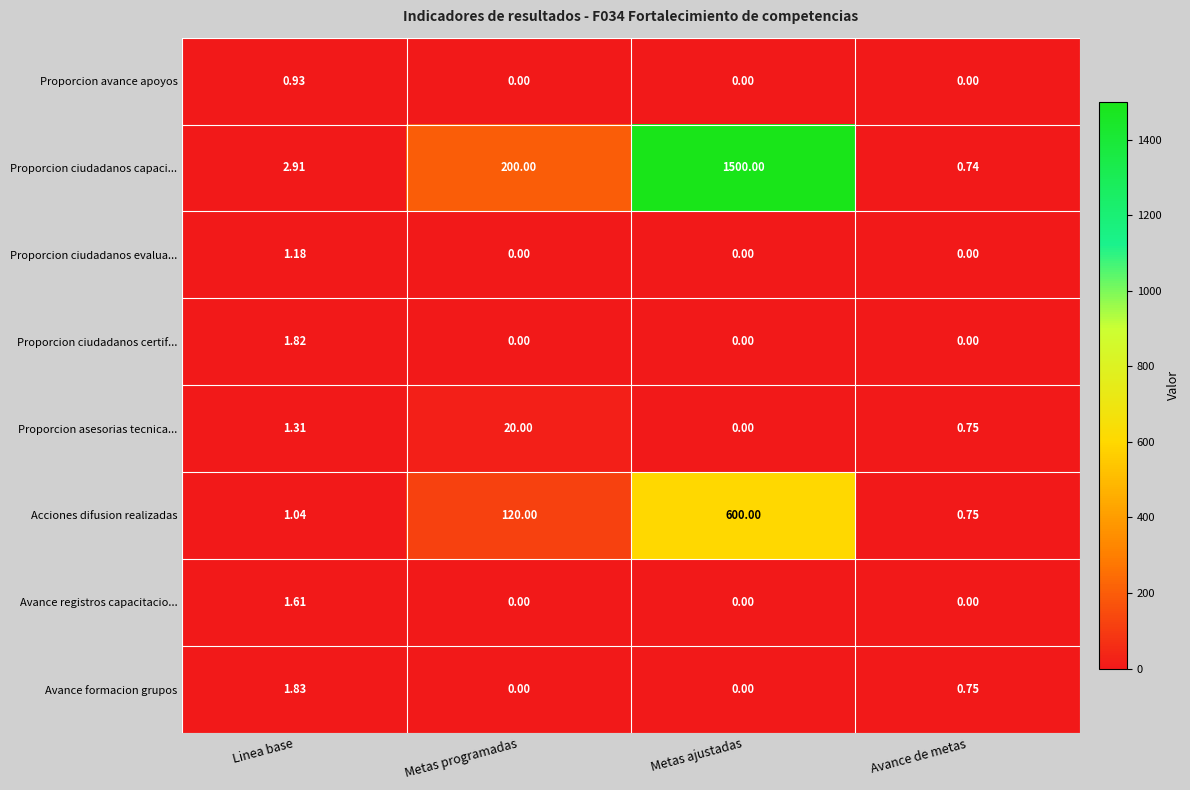

Rank the series by their maximum value, from lowest to highest.

Proporcion avance apoyos, Proporcion ciudadanos evalua..., Avance registros capacitacio..., Proporcion ciudadanos certif..., Avance formacion grupos, Proporcion asesorias tecnica..., Acciones difusion realizadas, Proporcion ciudadanos capaci...